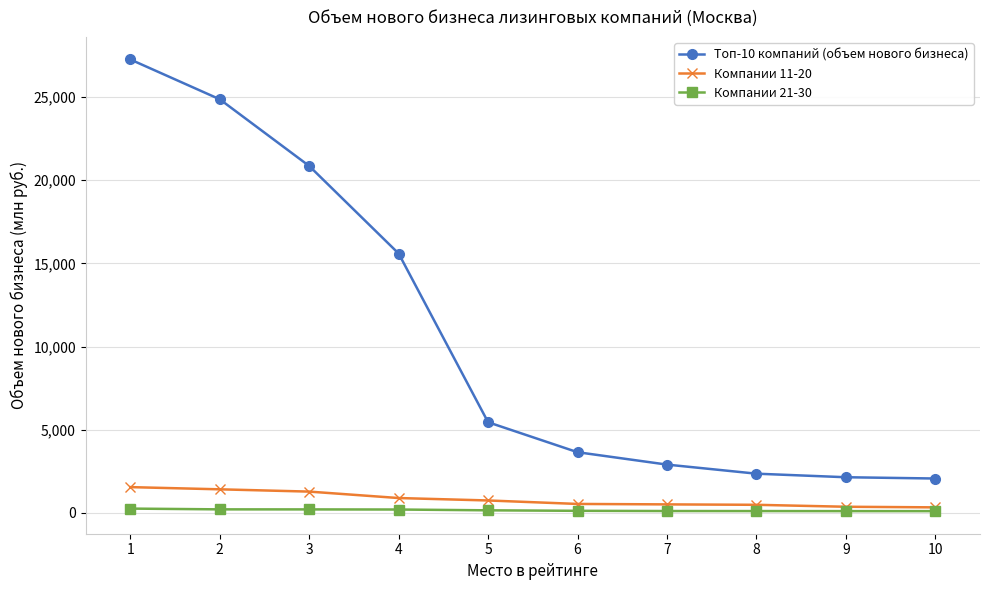

True or false: Топ-10 компаний (объем нового бизнеса) and Компании 21-30 cross at least once.

False